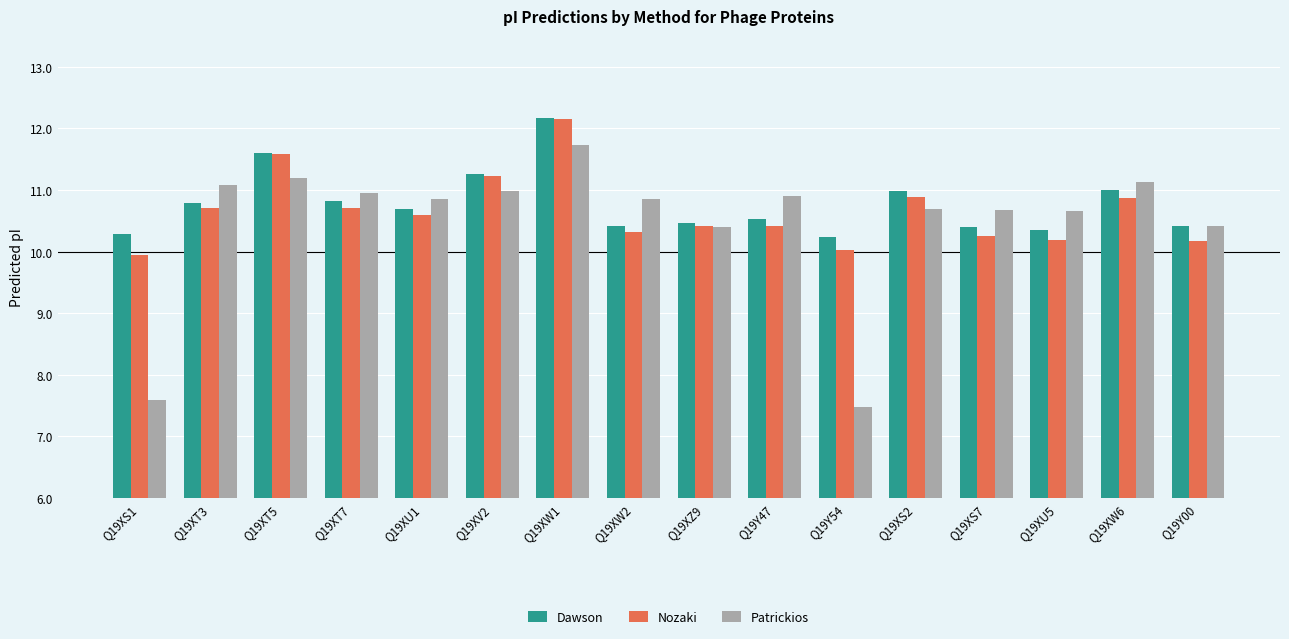

At how many categories does at least one series exceed 7?

16